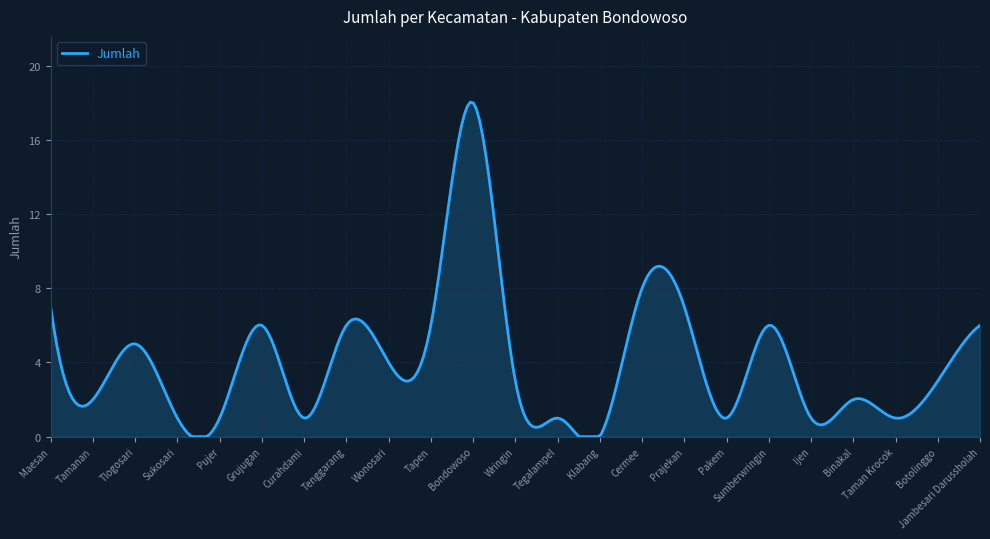

What is the maximum value shown in the chart?

18.0